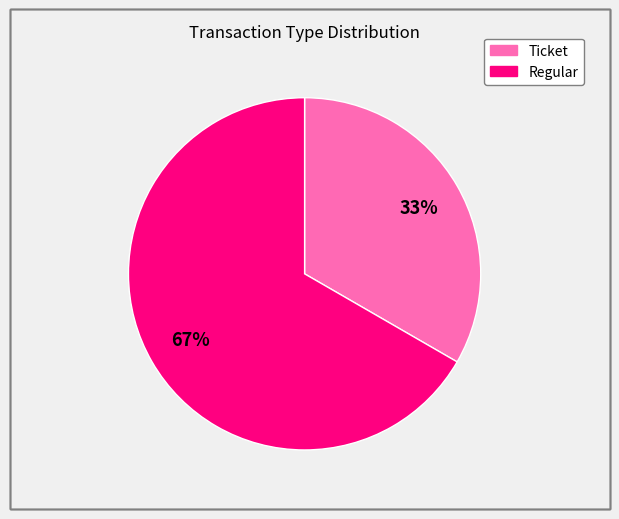

Does Ticket represent more than half of the total?

No